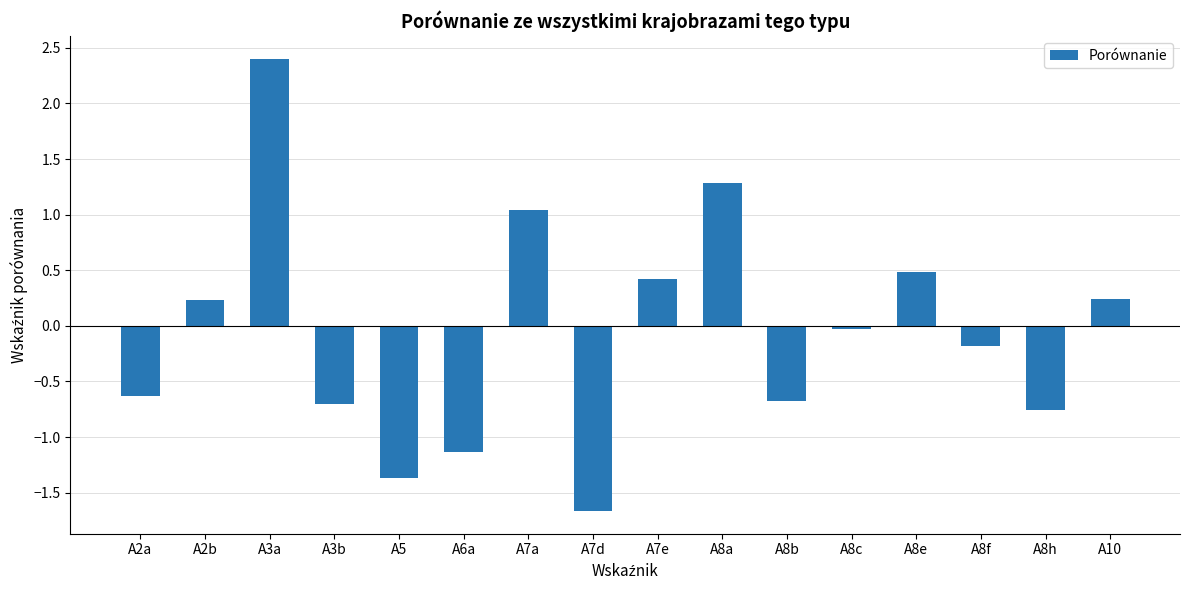

What is the difference between the second highest and second lowest values?

2.7